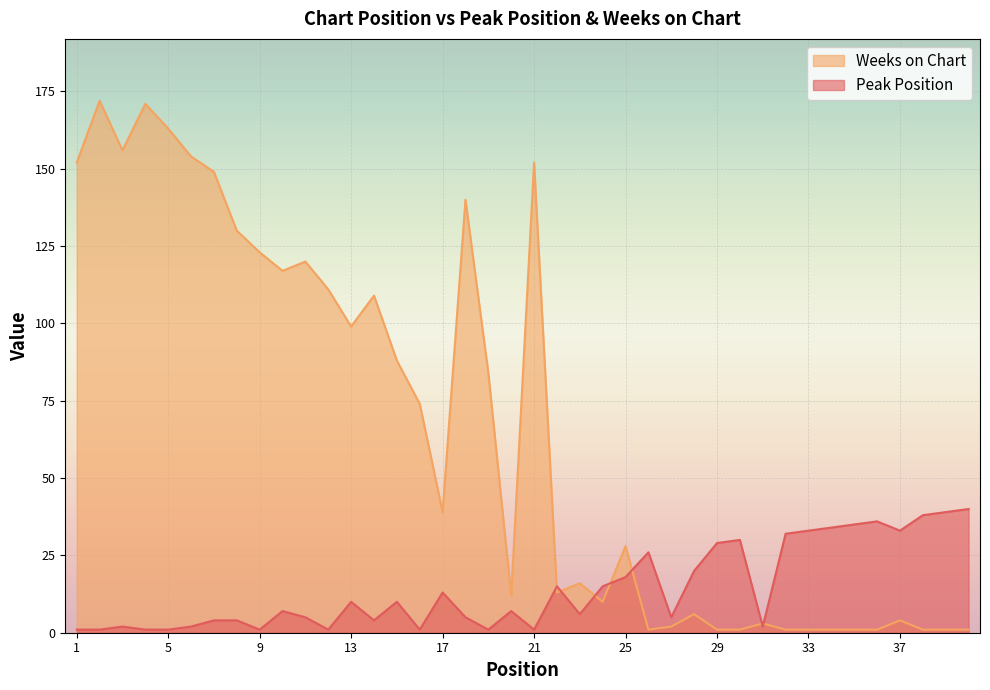

What is the sum of the Peak Position values at 29 and 23?

35